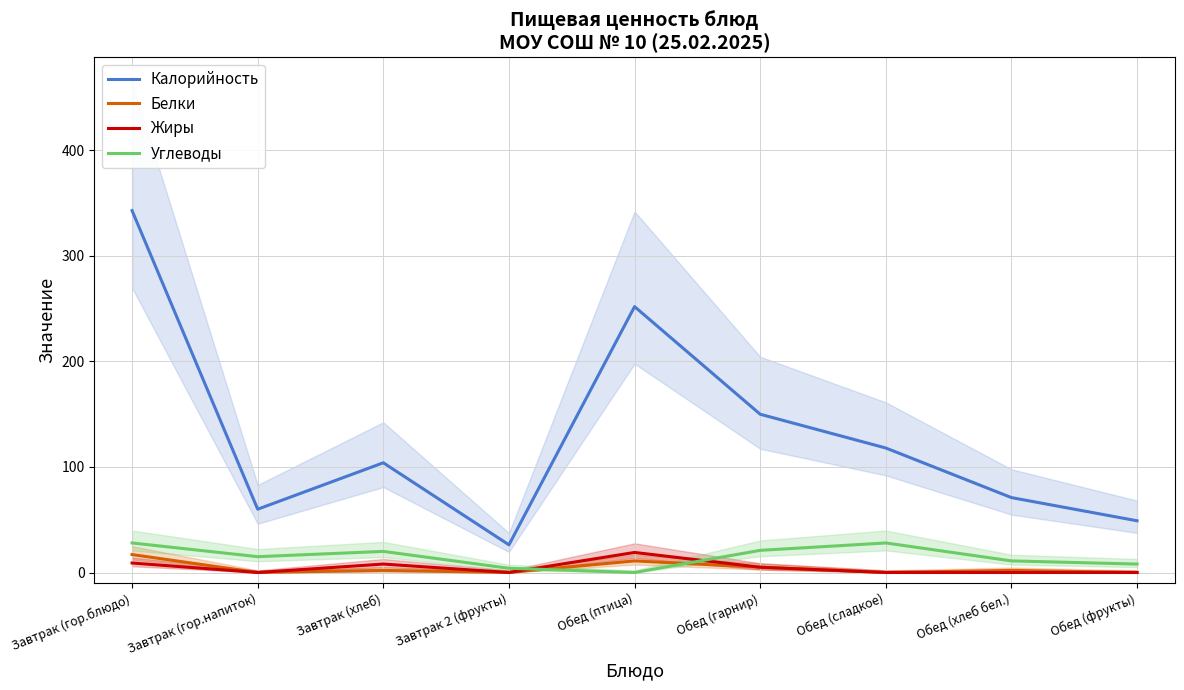

The value of Жиры at Обед (хлеб бел.) is -5.7. True or false?

False